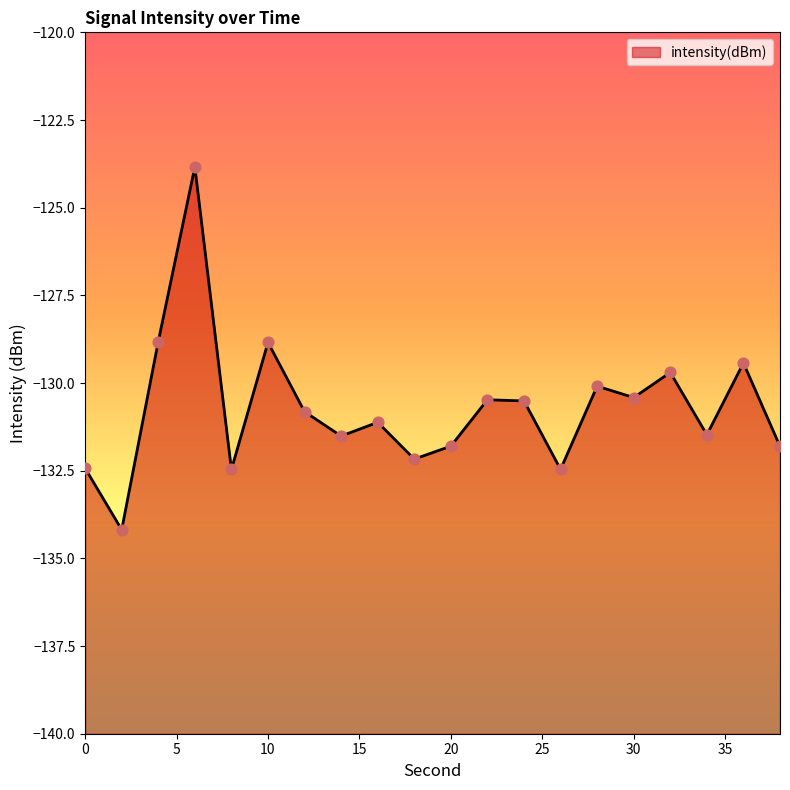

Which has a higher value, 34 or 20?

34